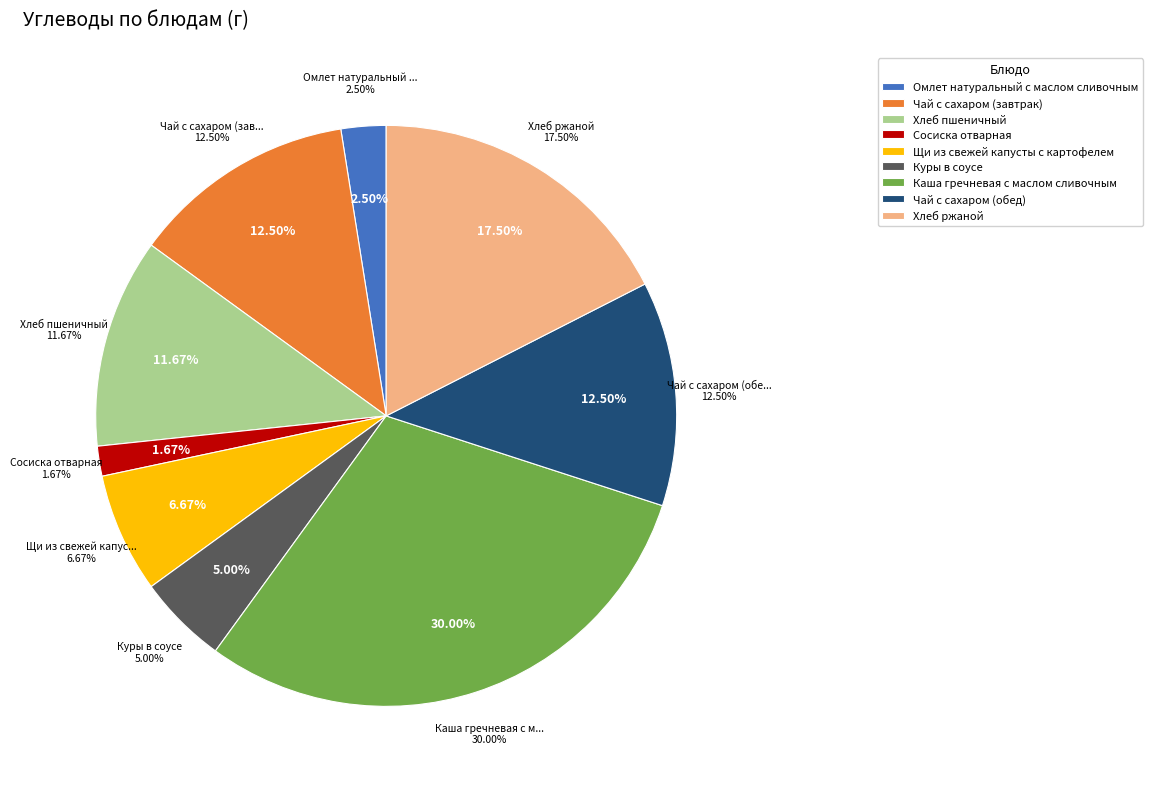

How many slices are in this pie chart?

9